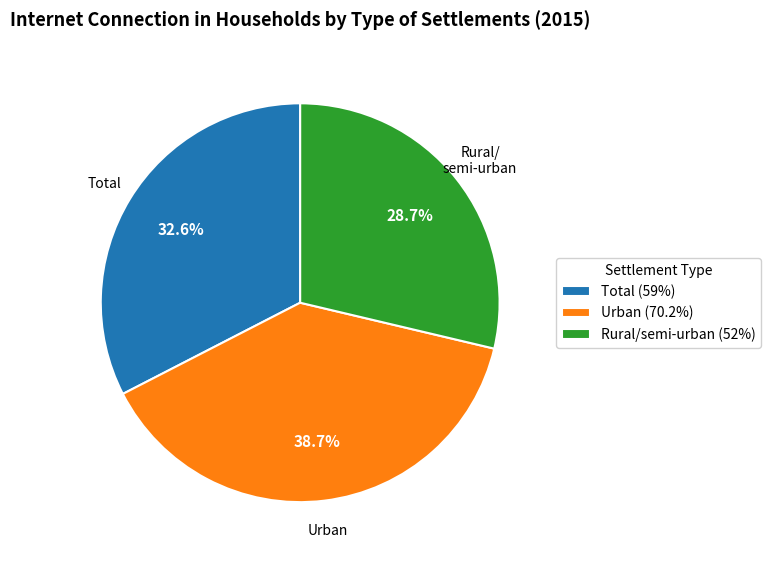

What percentage is NOT represented by Urban?

61.3%